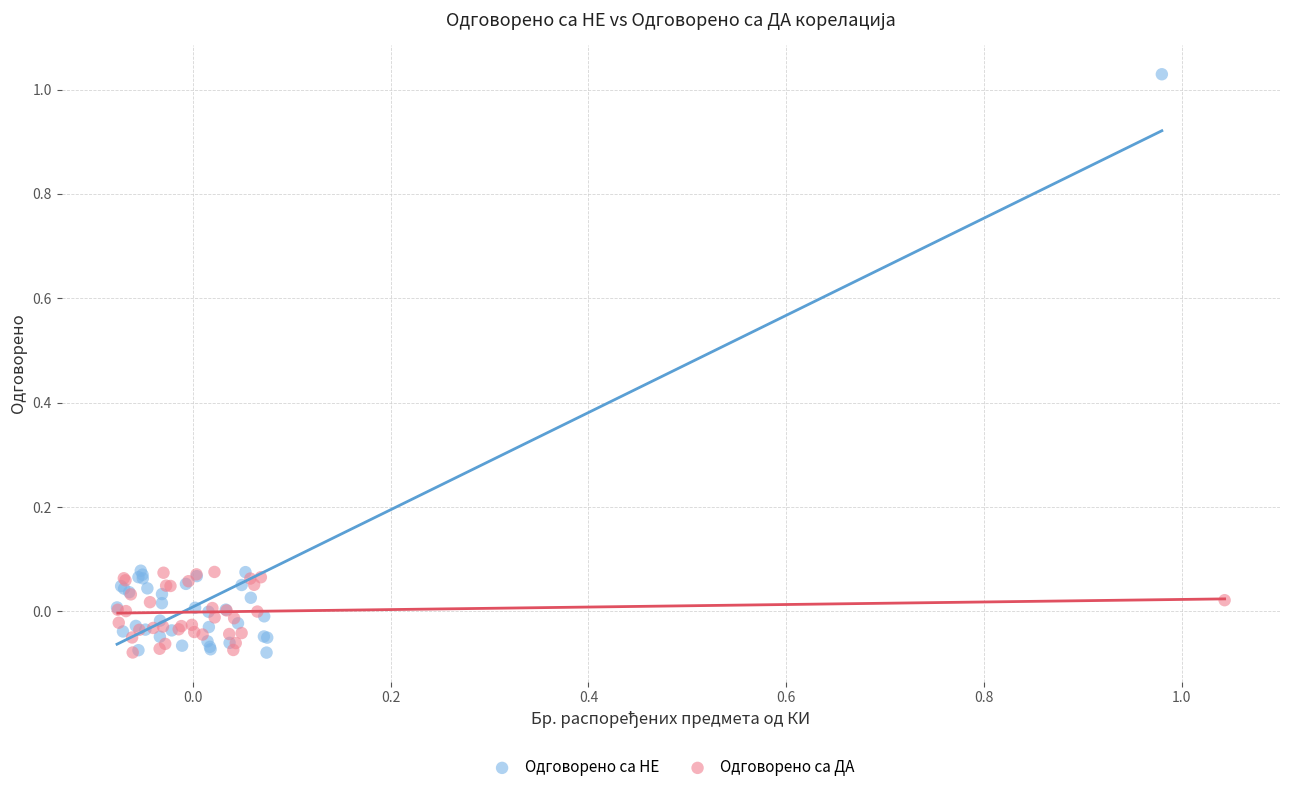

Which series has the widest spread of Y values?

Одговорено са НЕ